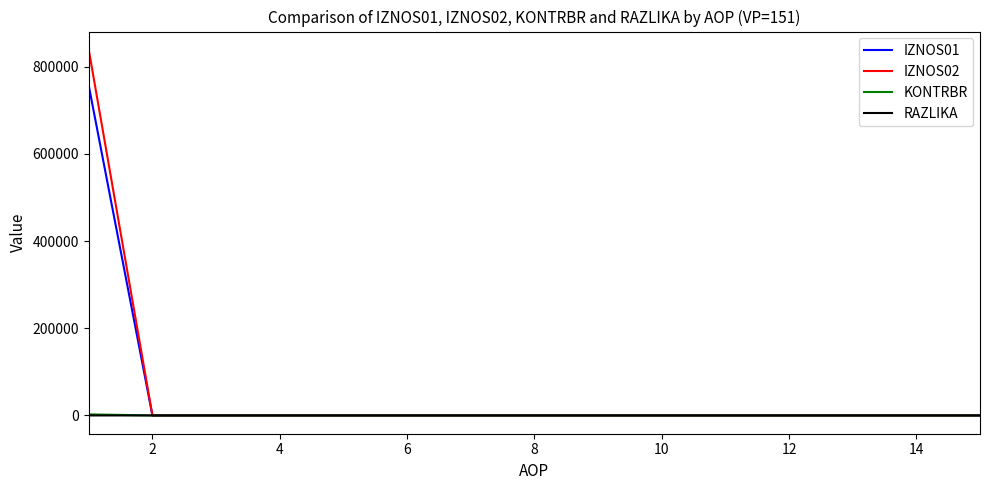

What is the average value of the IZNOS02 series?

55929.7